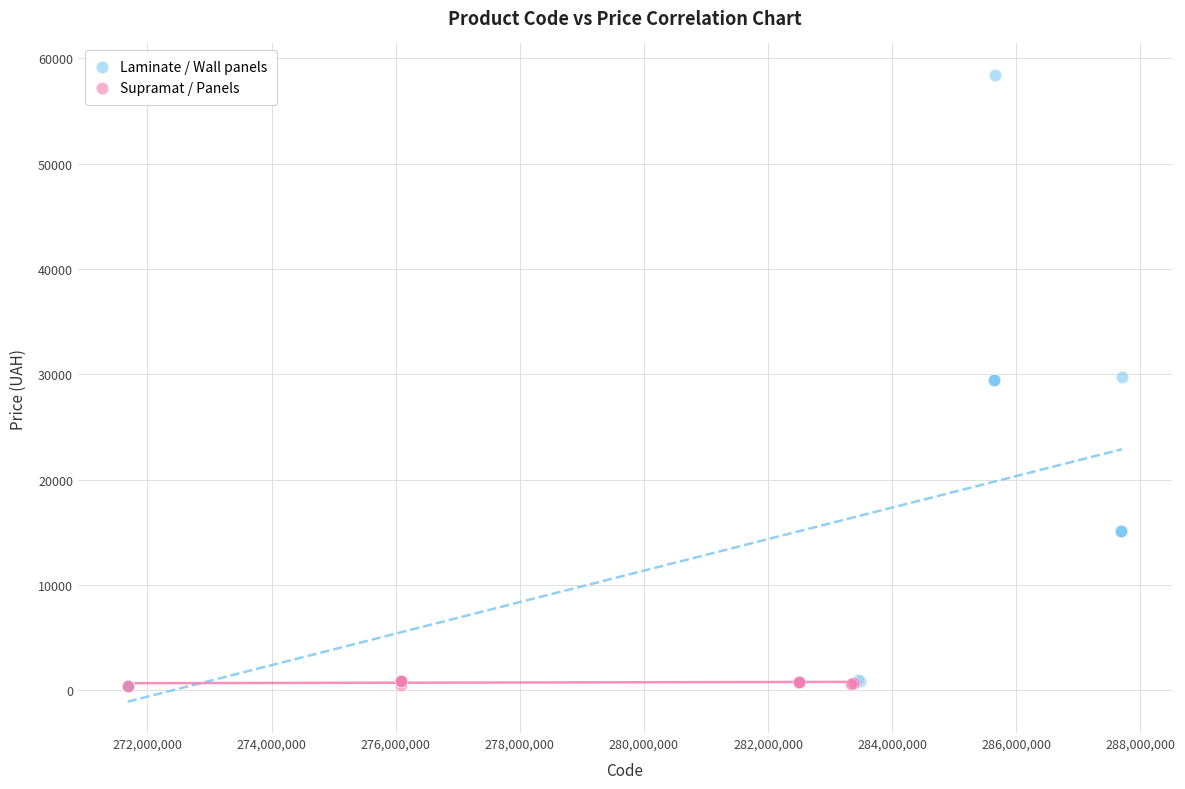

Which series has the largest Y range (max minus min)?

Laminate / Wall panels